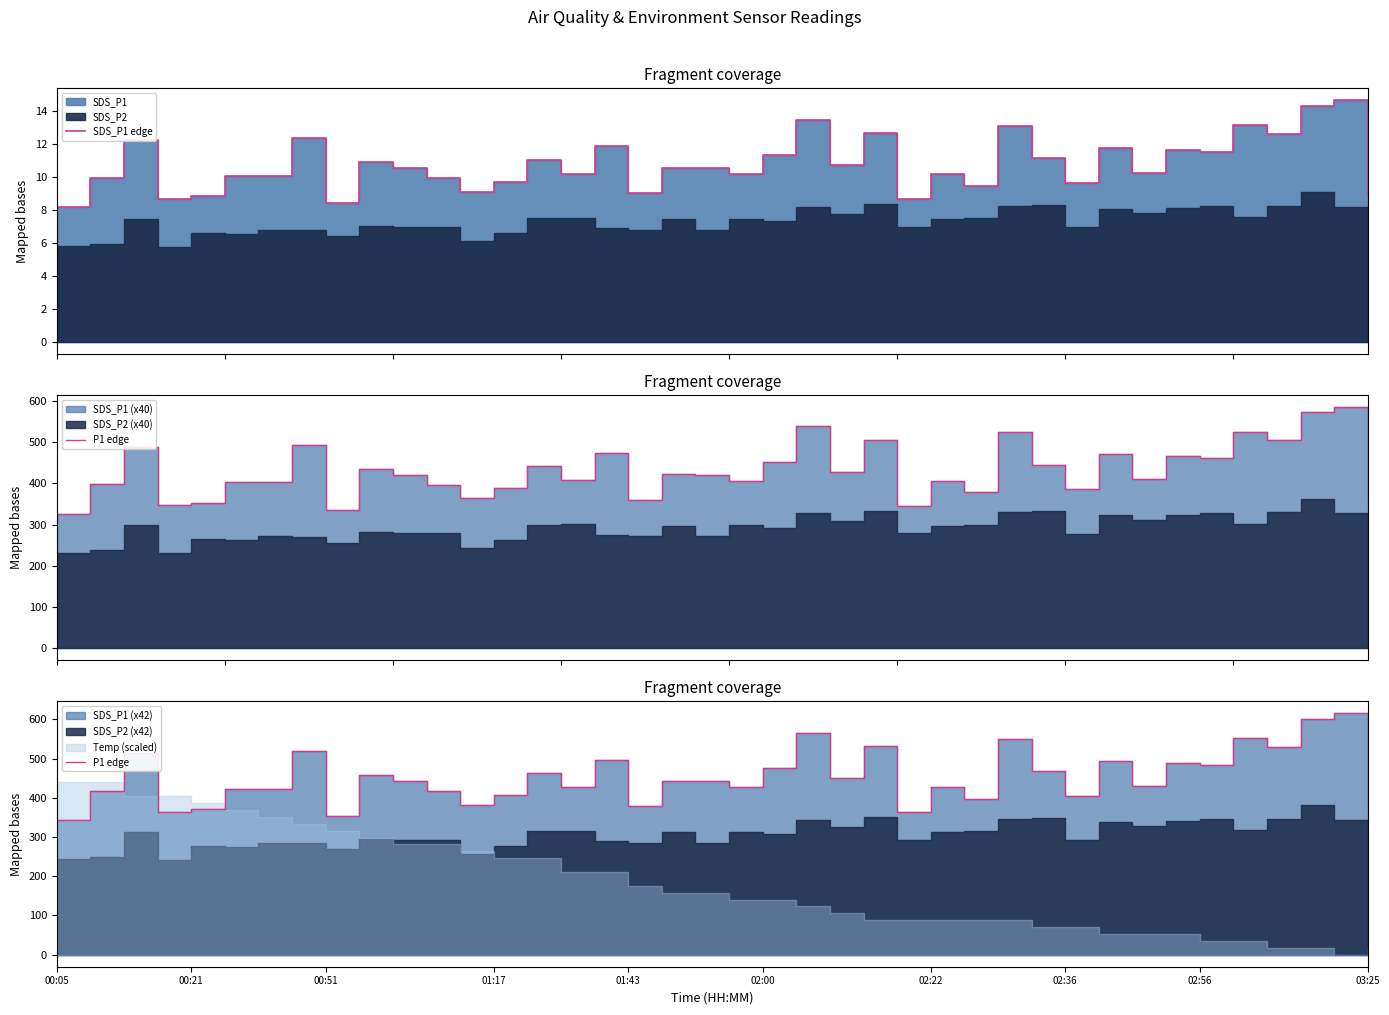

Is the value of SDS_P1 edge at 22 greater than the value of P1 edge at 00:21?

No